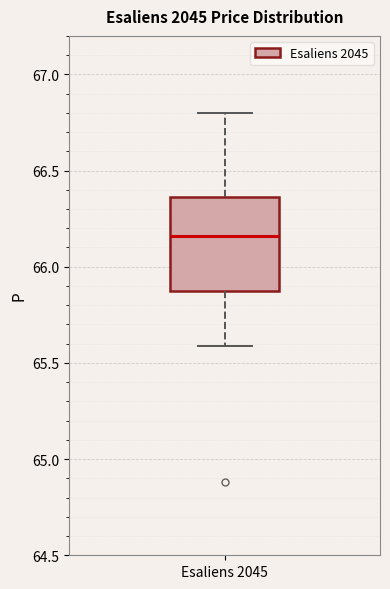

Read this box plot against the y-axis: the position of the median line, the range covered by the box, and the ends of both whiskers. The values are not printed on the chart, so give them approximately, as read against the axis.

median 66.15, box 65.90 to 66.35, whiskers 65.60 to 66.80